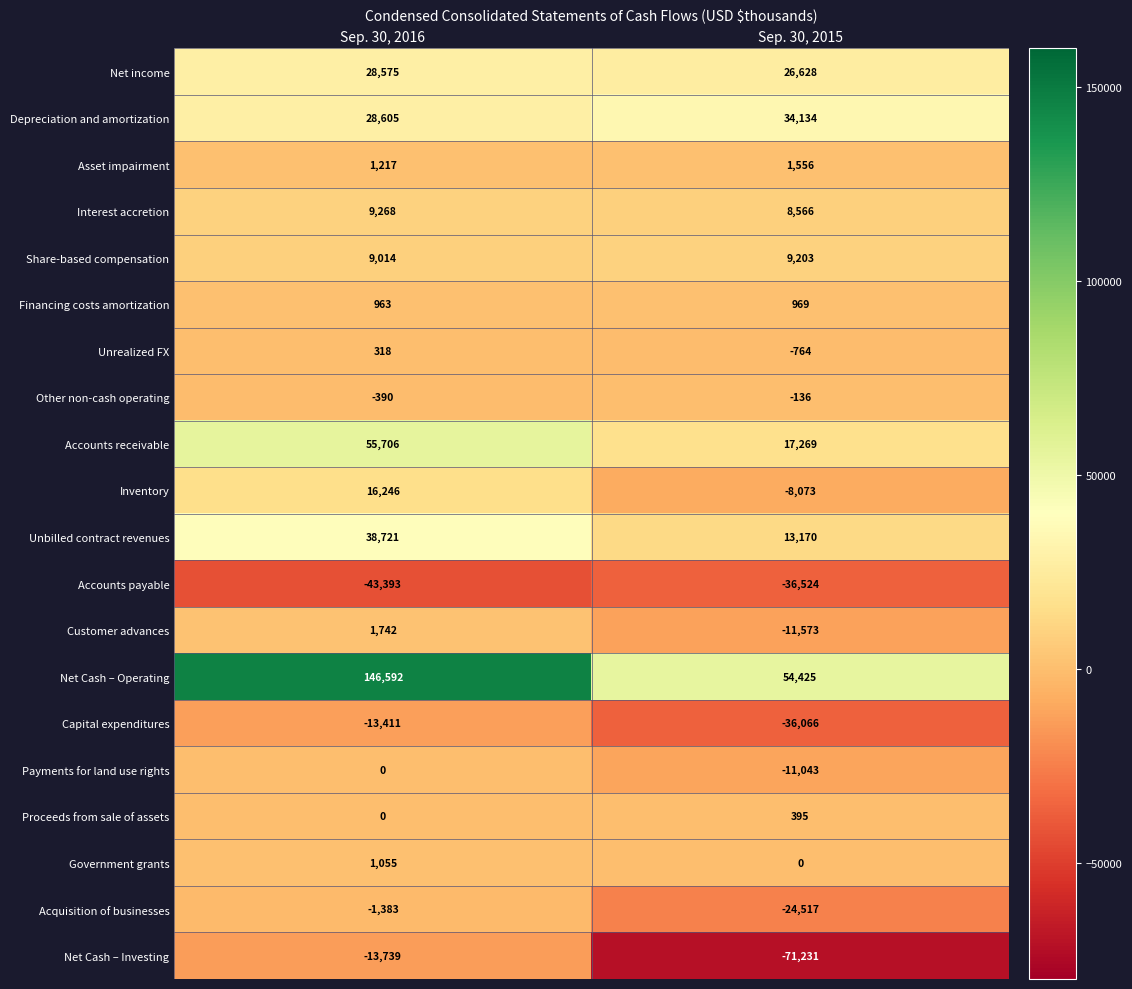

What is the sum of all Accounts payable values?

-79917